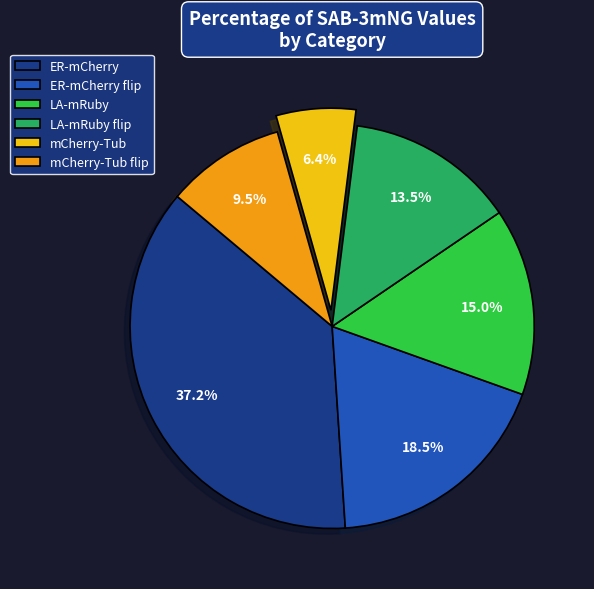

Count the number of slices in the pie.

6